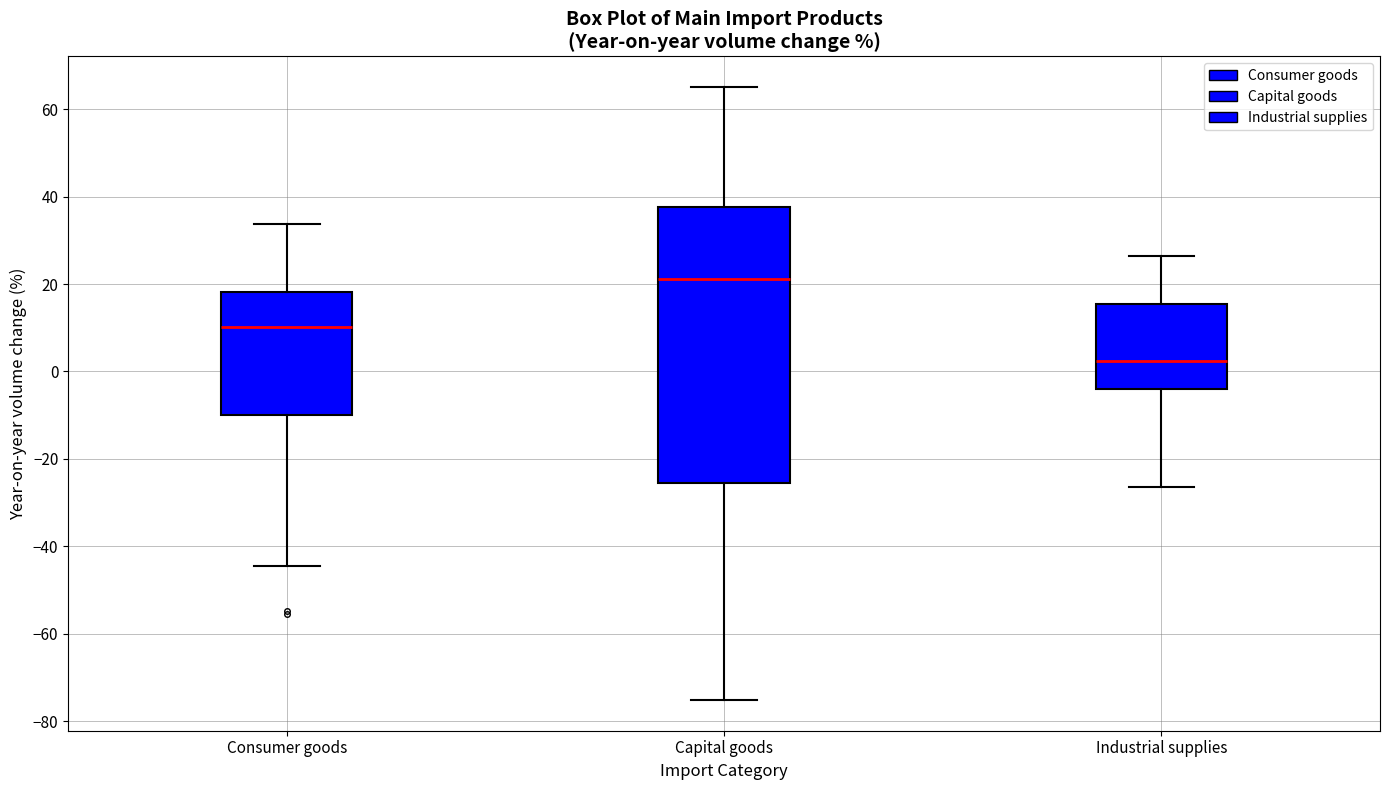

Where does the median line of the box for Industrial supplies sit on the y-axis? The values are not printed on the chart, so give them approximately, as read against the axis.

2